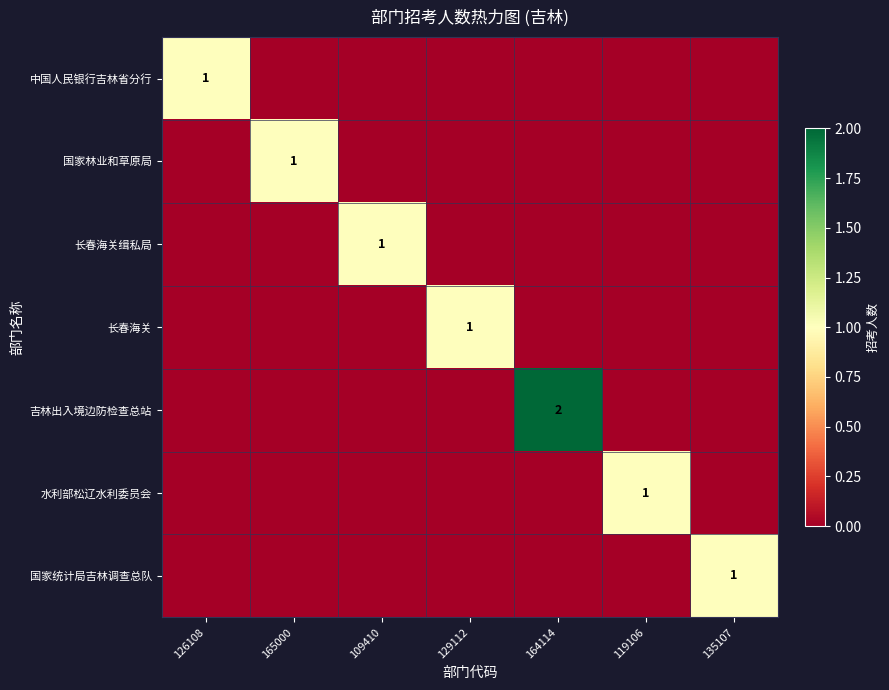

Which label corresponds to the largest value in the chart?

164114